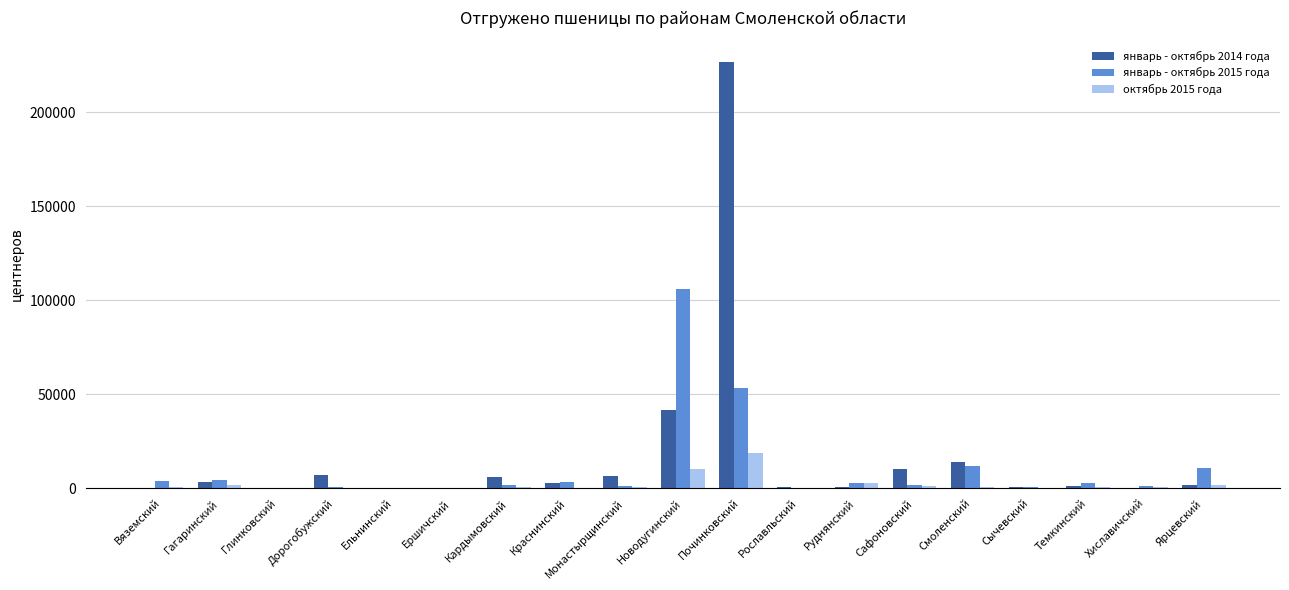

What are all the series names shown in the legend?

январь - октябрь 2014 года, январь - октябрь 2015 года, октябрь 2015 года